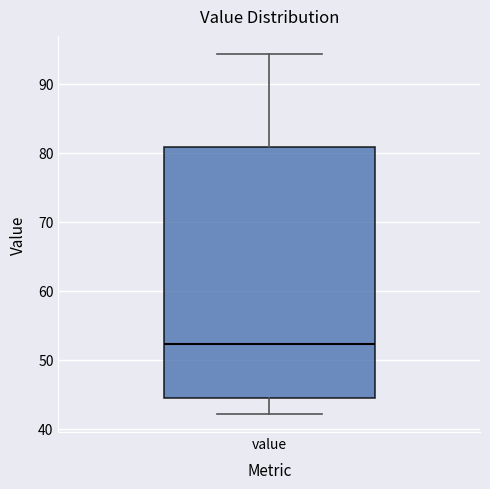

Where is the lower edge of the box for value on the y-axis? The values are not printed on the chart, so give them approximately, as read against the axis.

44